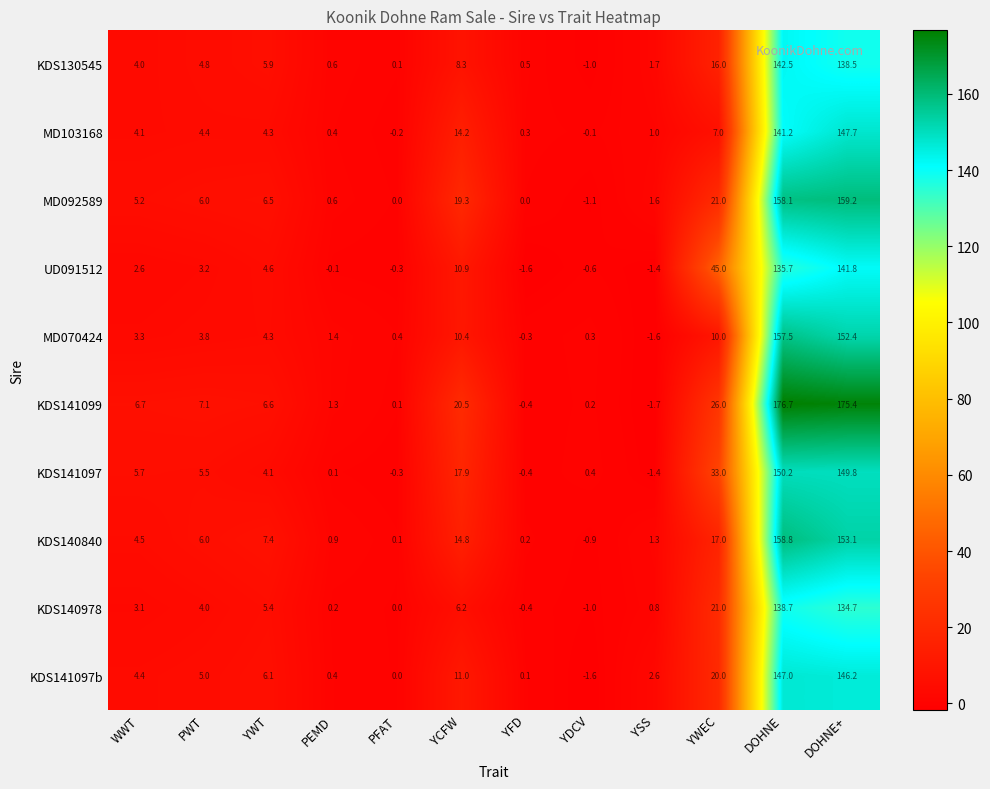

How many data points in KDS130545 are less than 4?

5